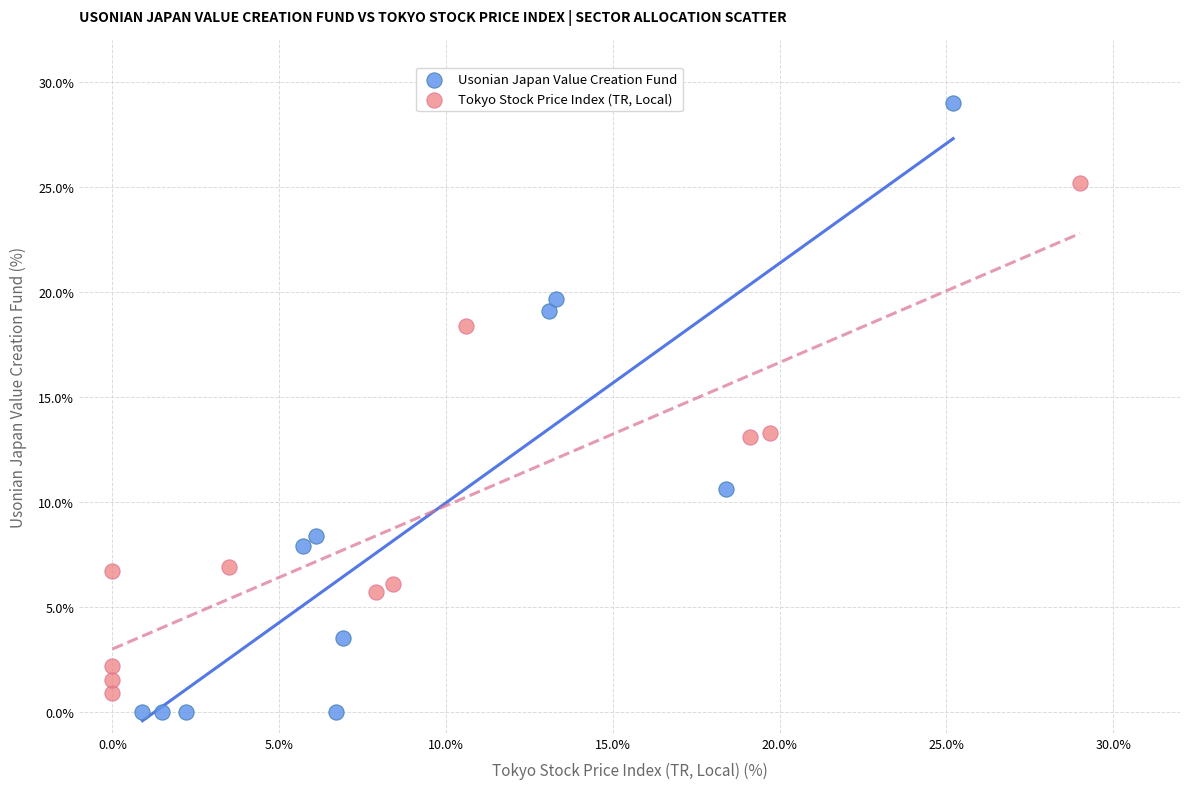

Which series reaches the maximum Y coordinate?

Usonian Japan Value Creation Fund